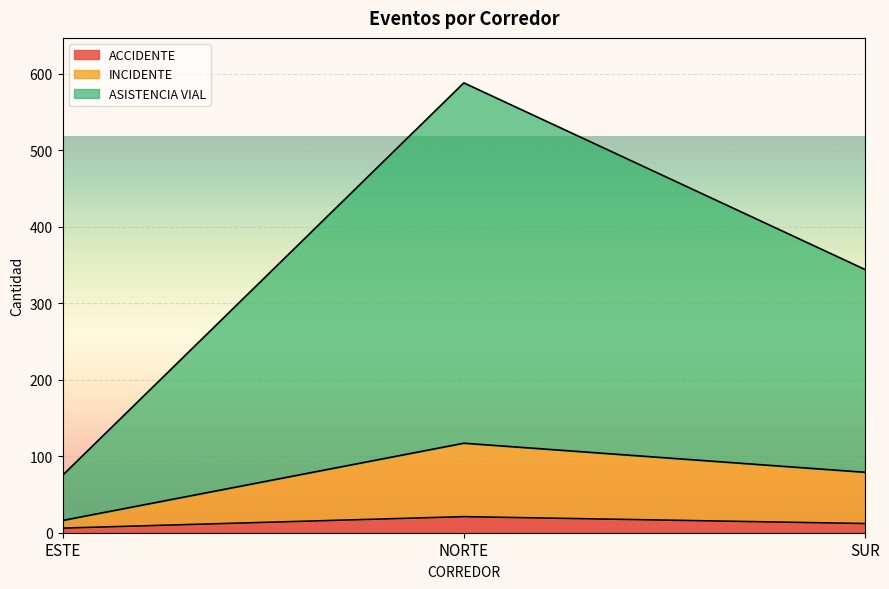

What position from the right is SUR?

1